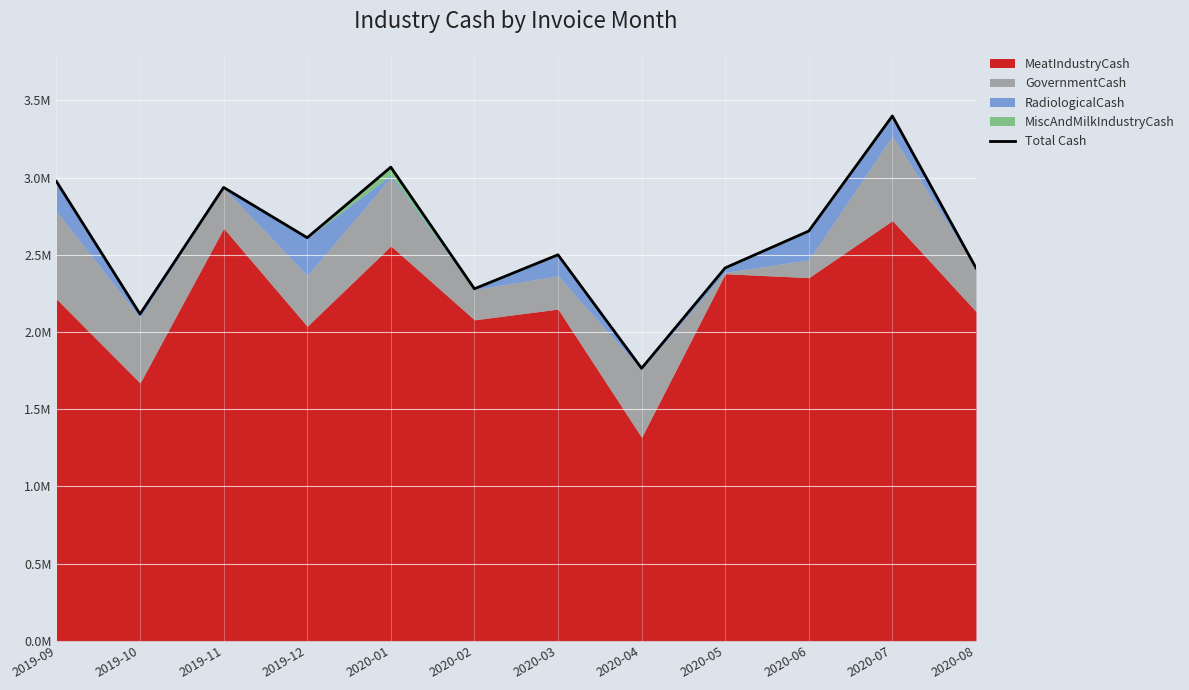

What is the value of the 10th point from the left?

2653705.0